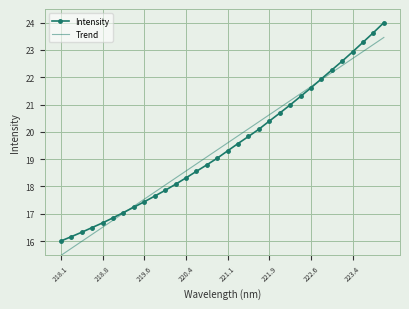

How many series are shown in this chart?

2